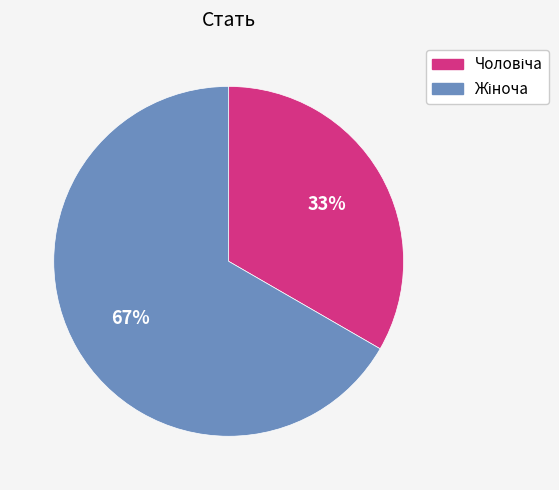

Is there any slice that represents more than half of the pie?

Yes